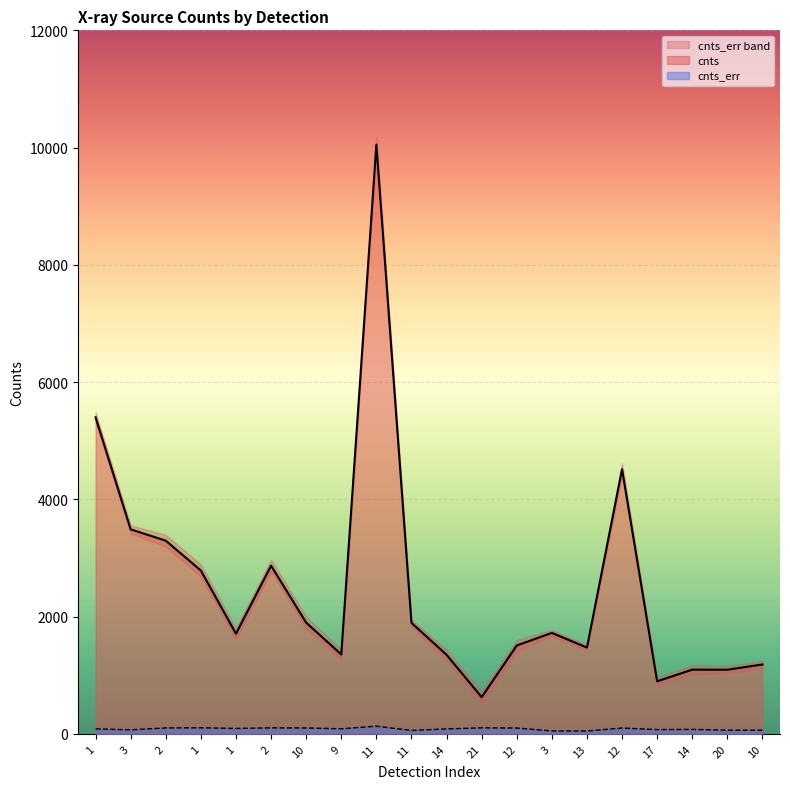

Reading right to left, extract all data points from this chart.

cnts: 1183.9	1094.7	1095.8	896.7	4515.2	1472.8	1722.7	1507.6	626.4	1348.5	1894.3	10050.2	1354.9	1897.8	2869.9	1709.0	2786.6	3295.6	3488.5	5400.0
cnts_err: 63.9	64.2	77.1	73.3	100.2	49.3	50.7	100.0	103.3	85.3	59.5	130.8	87.9	101.0	103.1	93.1	104.7	101.5	69.6	85.4